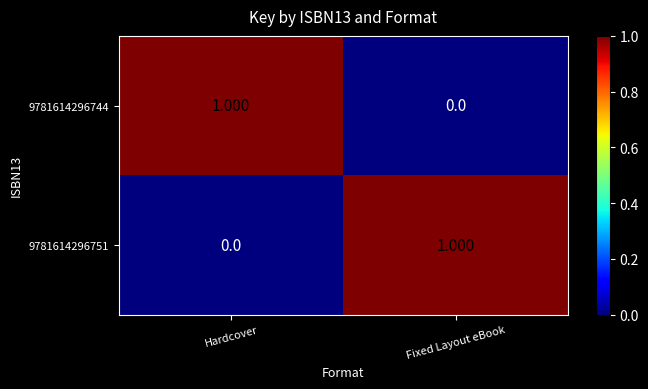

At which label does 9781614296751 reach its minimum?

Hardcover